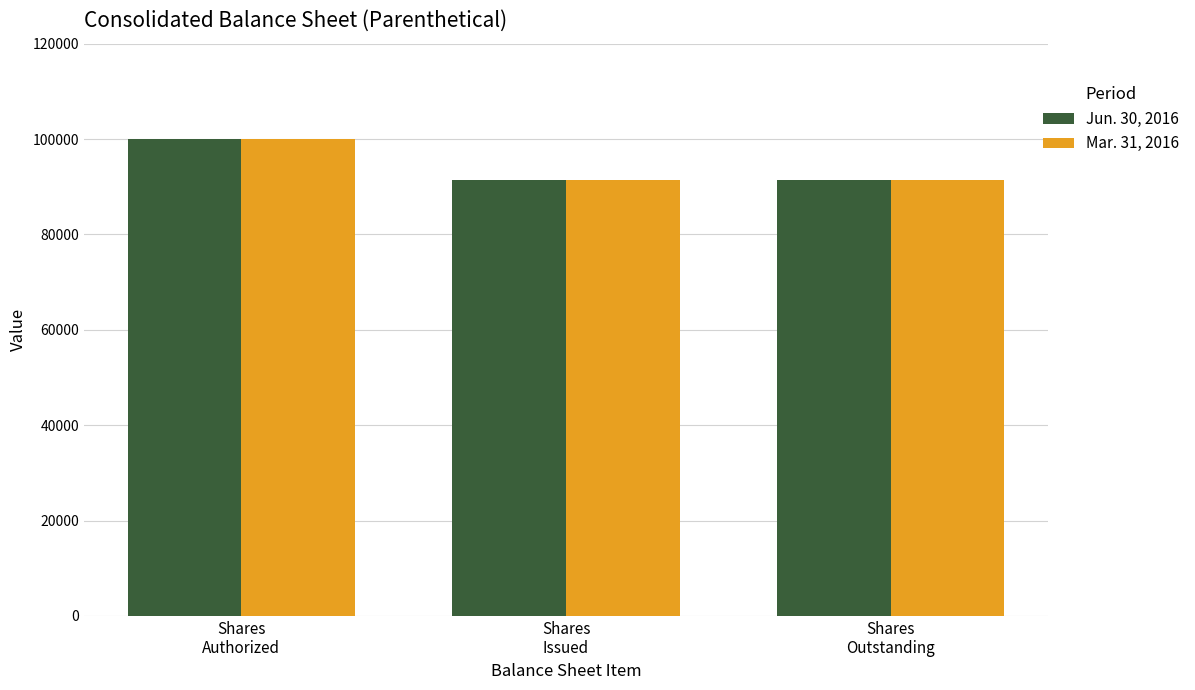

What is the sum of all Mar. 31, 2016 values?

283000